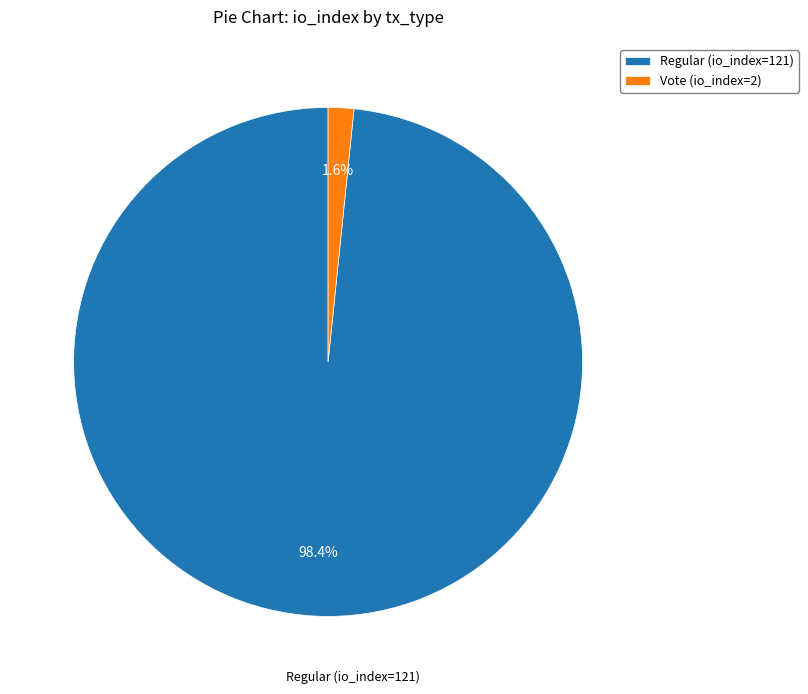

How many slices are in this pie chart?

2